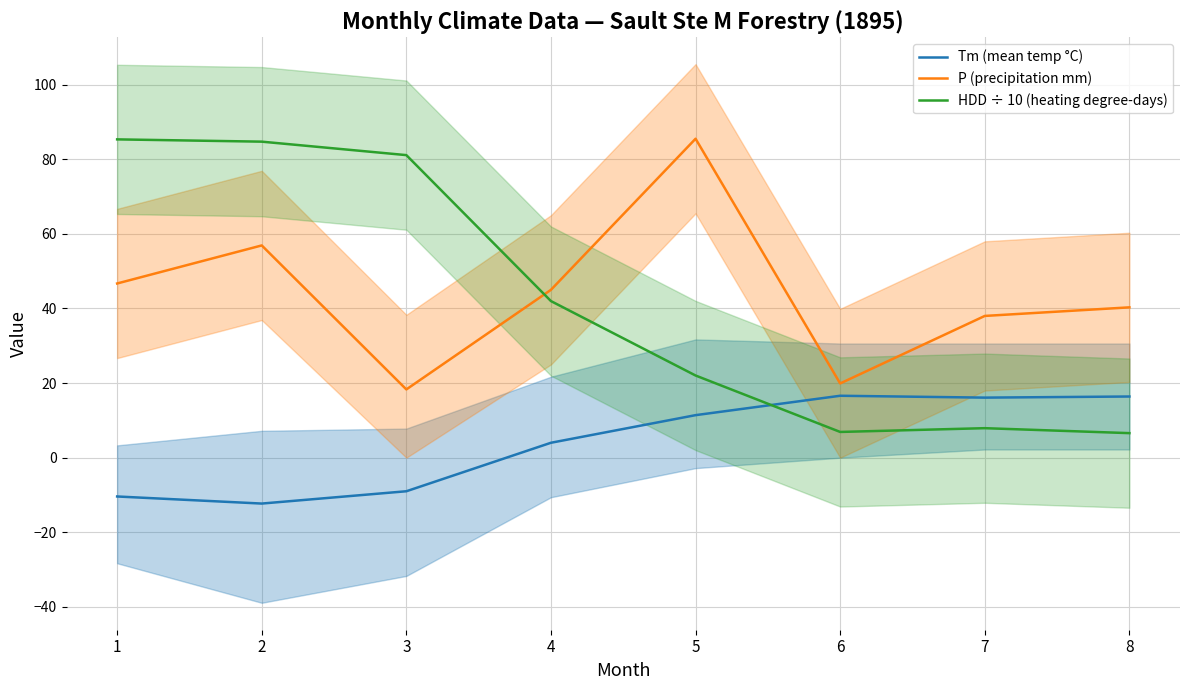

True or false: P (precipitation mm) and HDD ÷ 10 (heating degree-days) cross at least once.

True